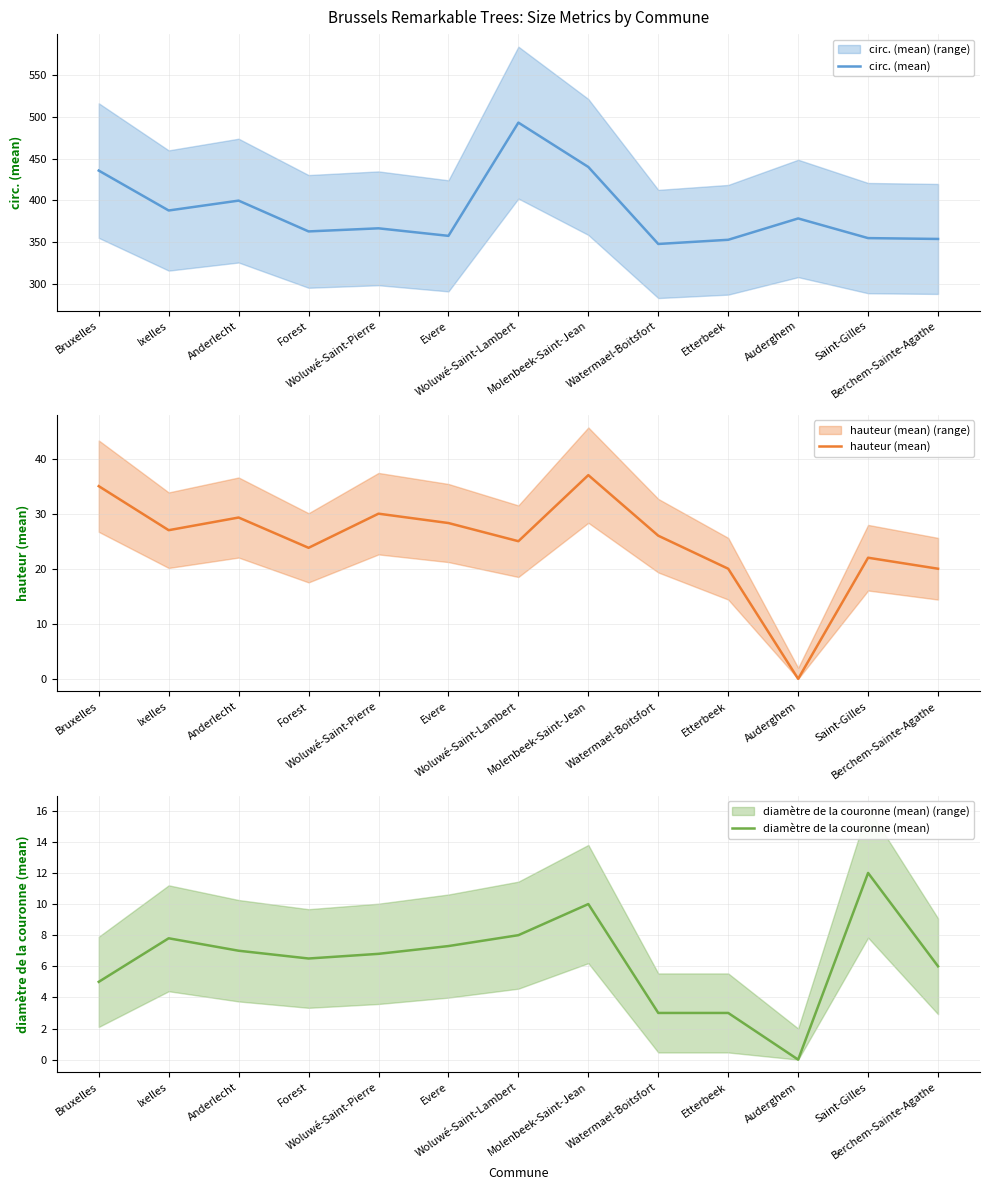

What is the spread (max minus min) of values at Saint-Gilles?

343.0